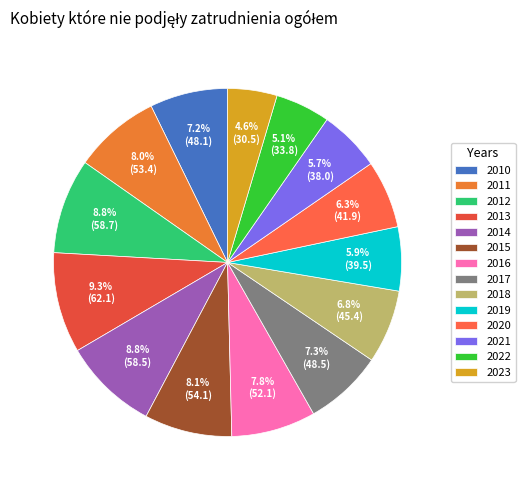

What is the largest slice in the pie chart?

2013